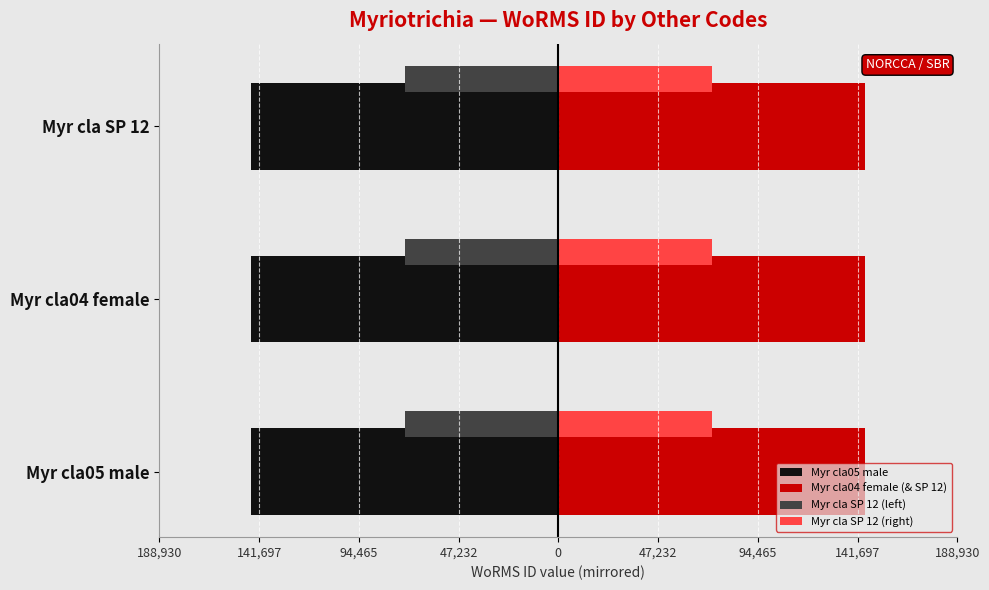

What are all the series names shown in the legend?

Myr cla05 male, Myr cla04 female (& SP 12), Myr cla SP 12 (left), Myr cla SP 12 (right)